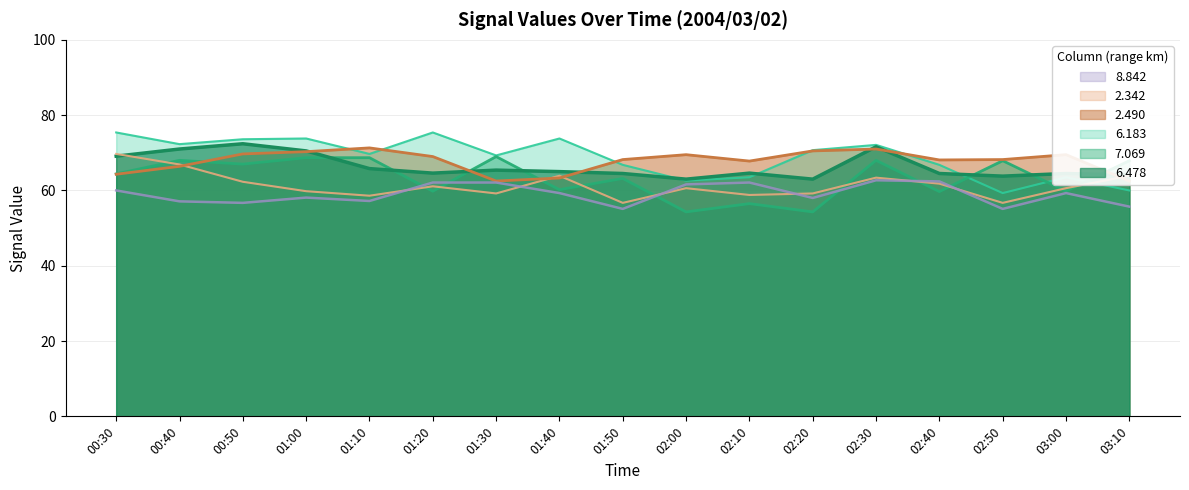

What is the maximum value for 6.478?

72.4